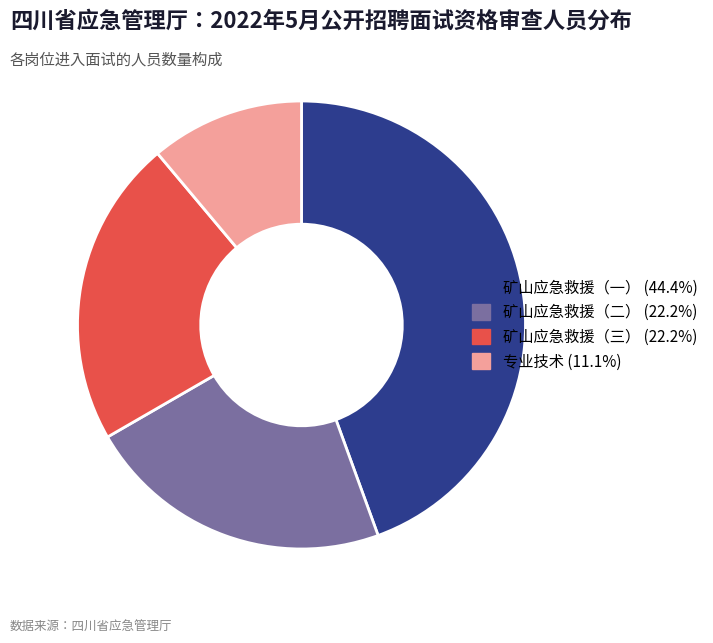

Between 专业技术 and 矿山应急救援（一）, which is larger?

矿山应急救援（一）